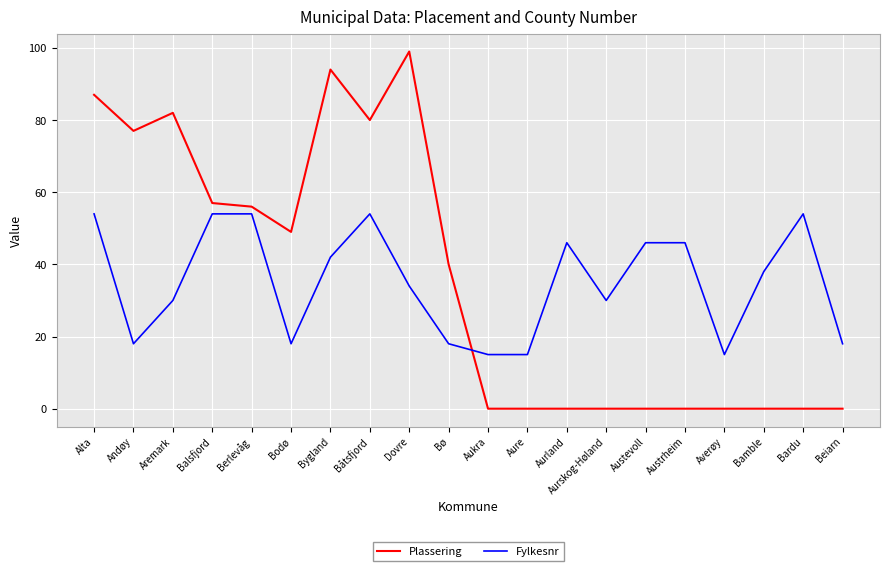

How many categories are shown in the chart?

20